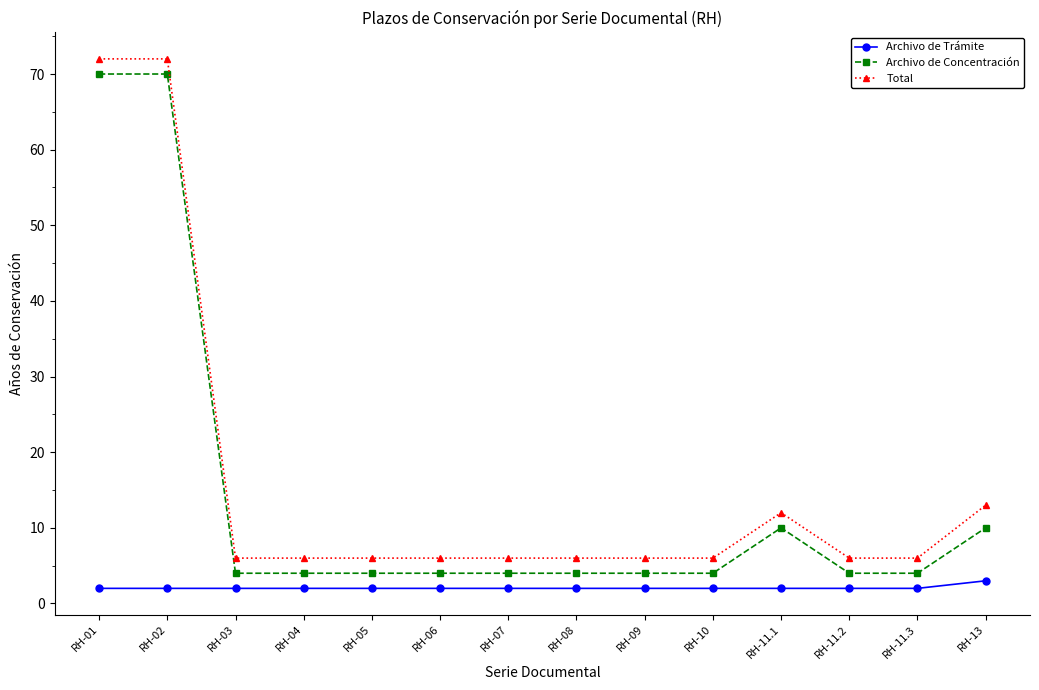

The Archivo de Concentración series shows 10 at RH-13. True or false?

True